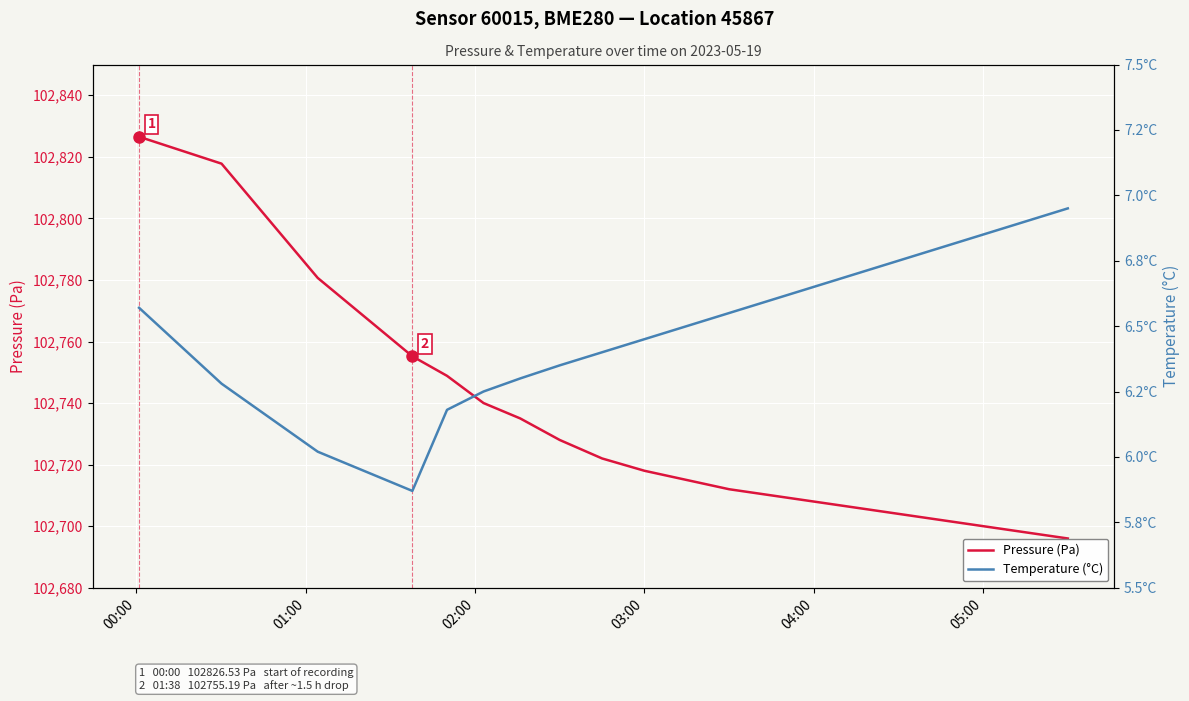

What is the maximum value for Pressure (Pa)?

102826.5